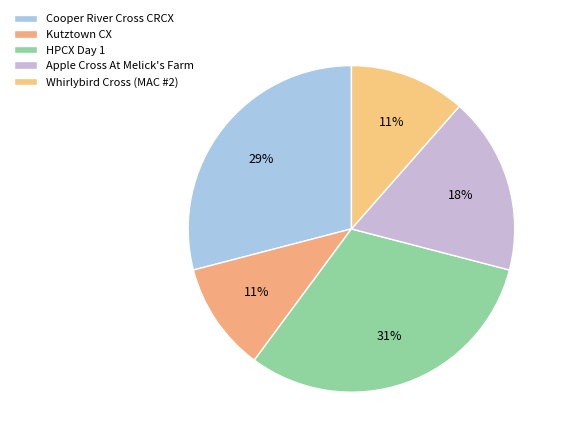

Which slice is the smallest?

Kutztown CX